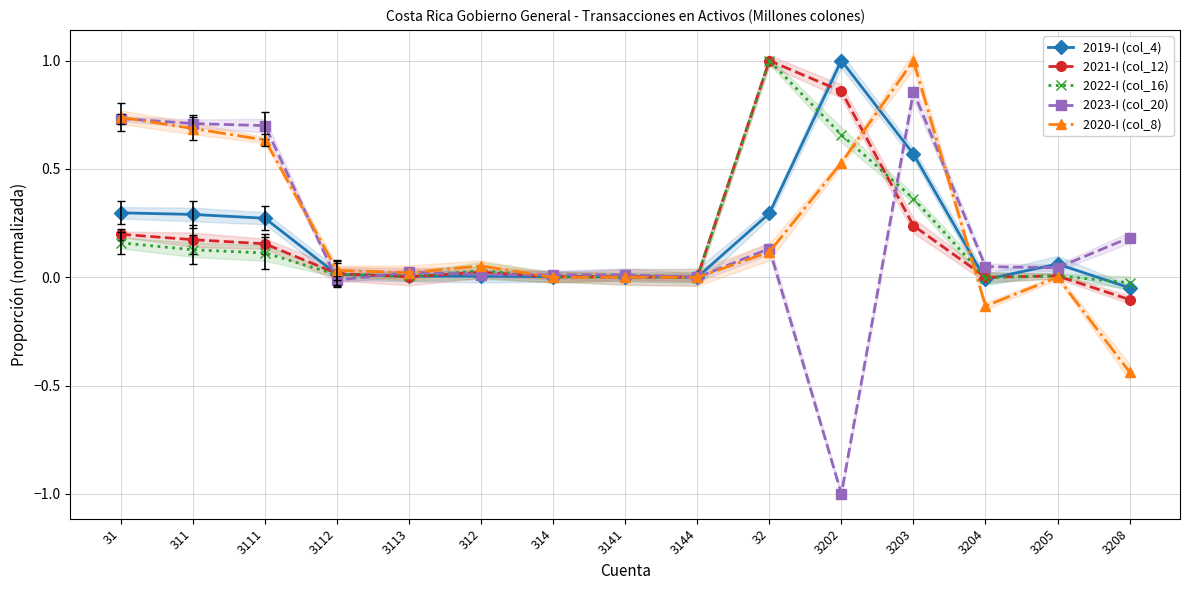

Between 31 and 3113, which series saw the biggest shift?

2020-I (col_8)